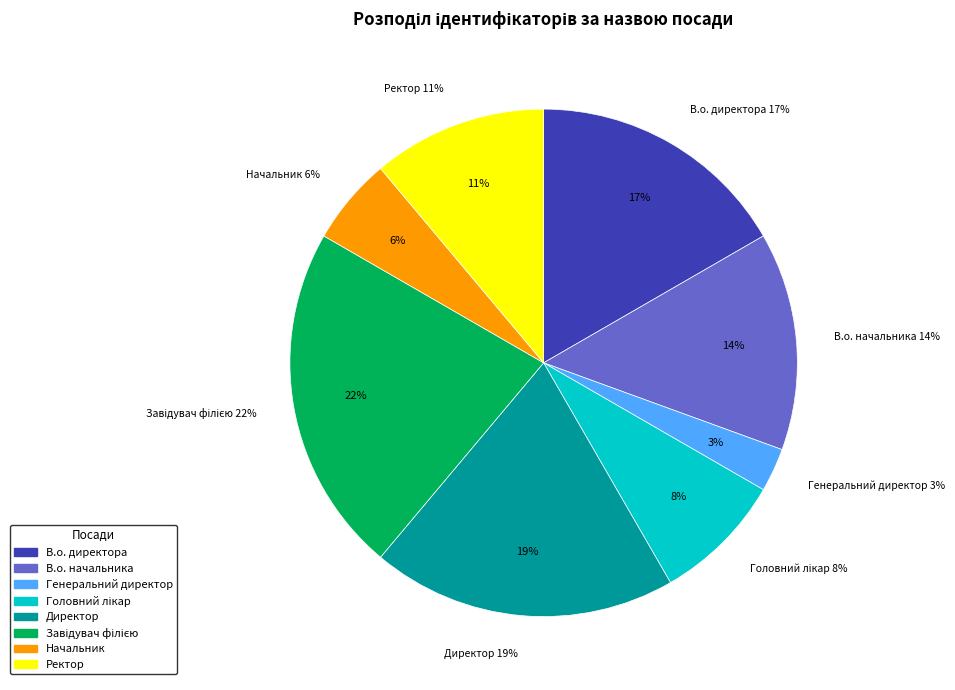

Which category has the smallest portion of the pie?

Генеральний директор